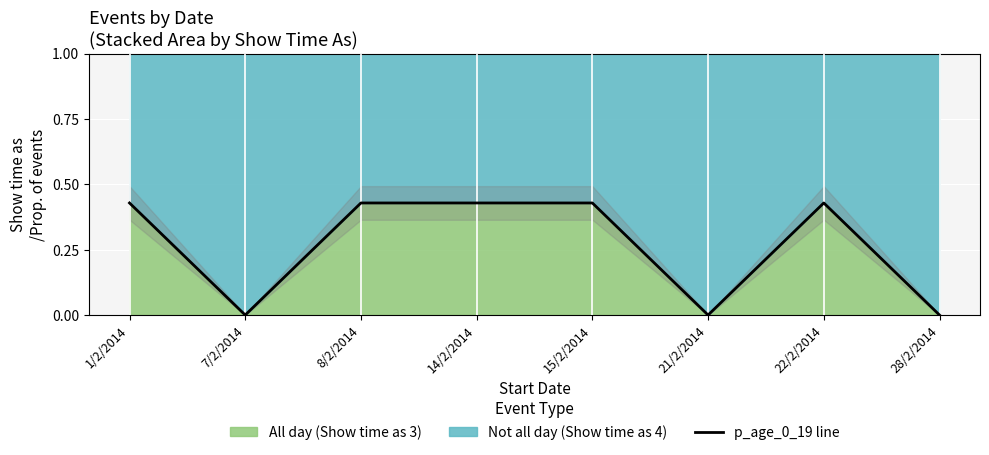

True or false: there are more than 2 points higher than both neighbors.

False